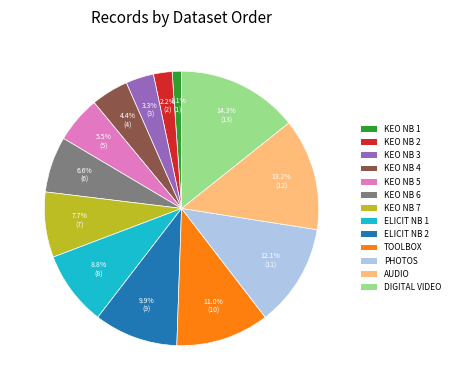

Is there any slice that represents more than half of the pie?

No